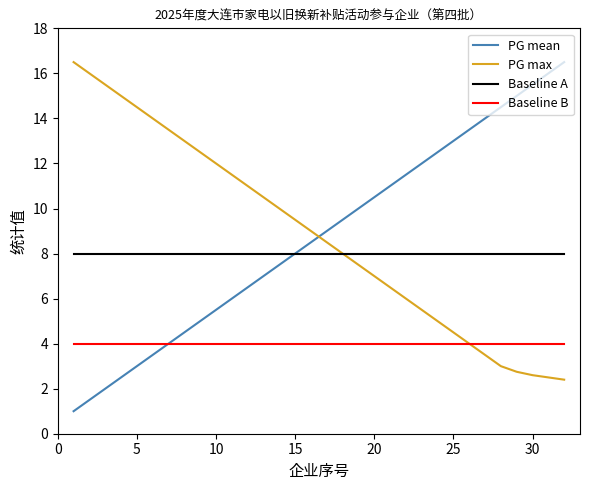

How many intersections are there between PG mean and PG max?

1